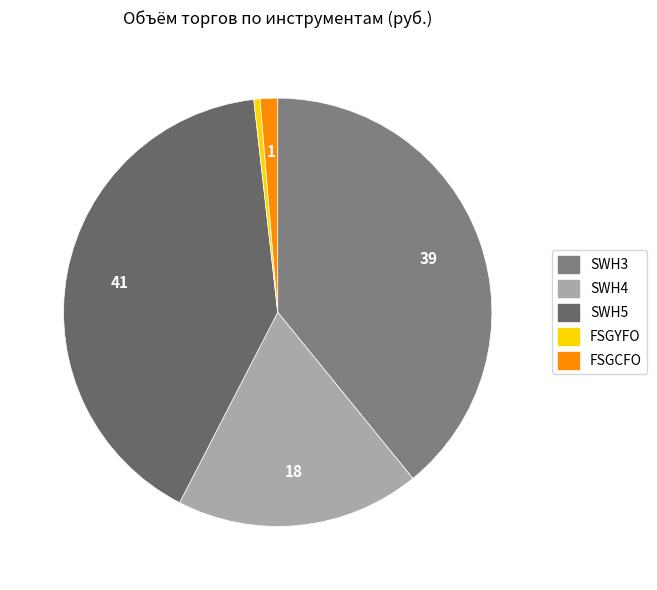

To the nearest percent, what is the combined percentage of SWH3 and FSGCFO?

40%